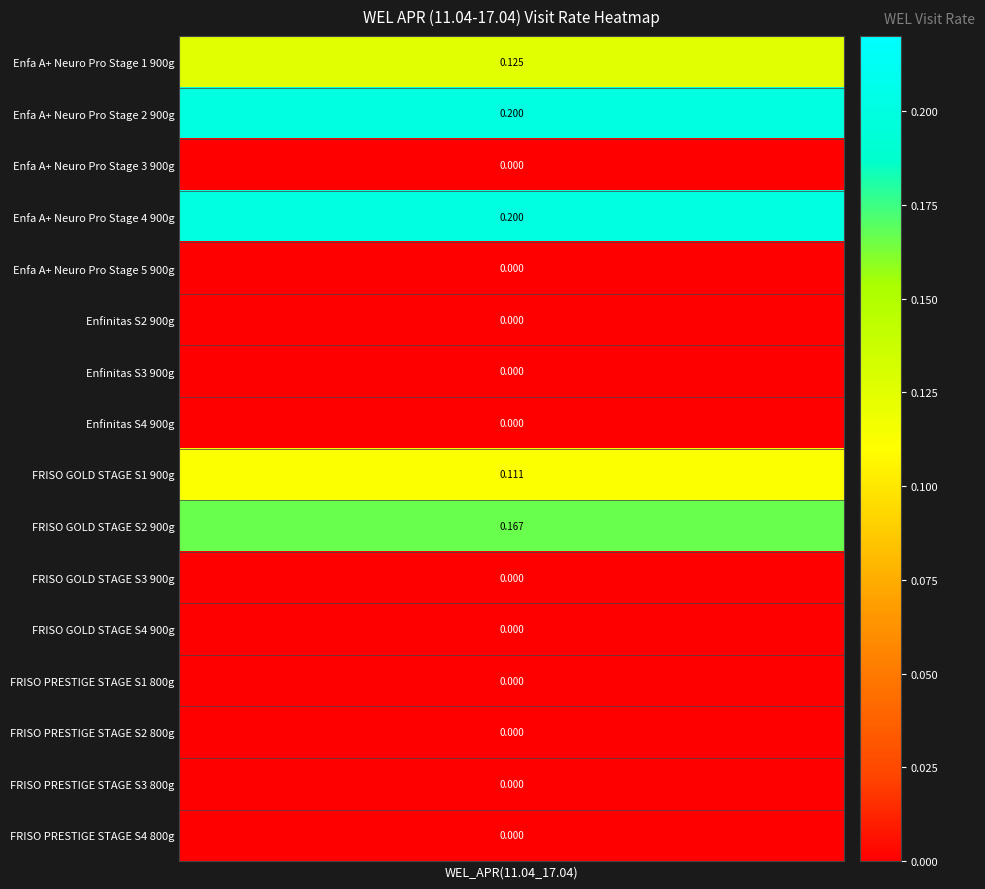

Reading left to right, what are all the values shown in this chart?

Enfa A+ Neuro Pro Stage 1 900g=0.1	Enfa A+ Neuro Pro Stage 2 900g=0.2	Enfa A+ Neuro Pro Stage 3 900g=0.0	Enfa A+ Neuro Pro Stage 4 900g=0.2	Enfa A+ Neuro Pro Stage 5 900g=0.0	Enfinitas S2 900g=0.0	Enfinitas S3 900g=0.0	Enfinitas S4 900g=0.0	FRISO GOLD STAGE S1 900g=0.1	FRISO GOLD STAGE S2 900g=0.2	FRISO GOLD STAGE S3 900g=0.0	FRISO GOLD STAGE S4 900g=0.0	FRISO PRESTIGE STAGE S1 800g=0.0	FRISO PRESTIGE STAGE S2 800g=0.0	FRISO PRESTIGE STAGE S3 800g=0.0	FRISO PRESTIGE STAGE S4 800g=0.0